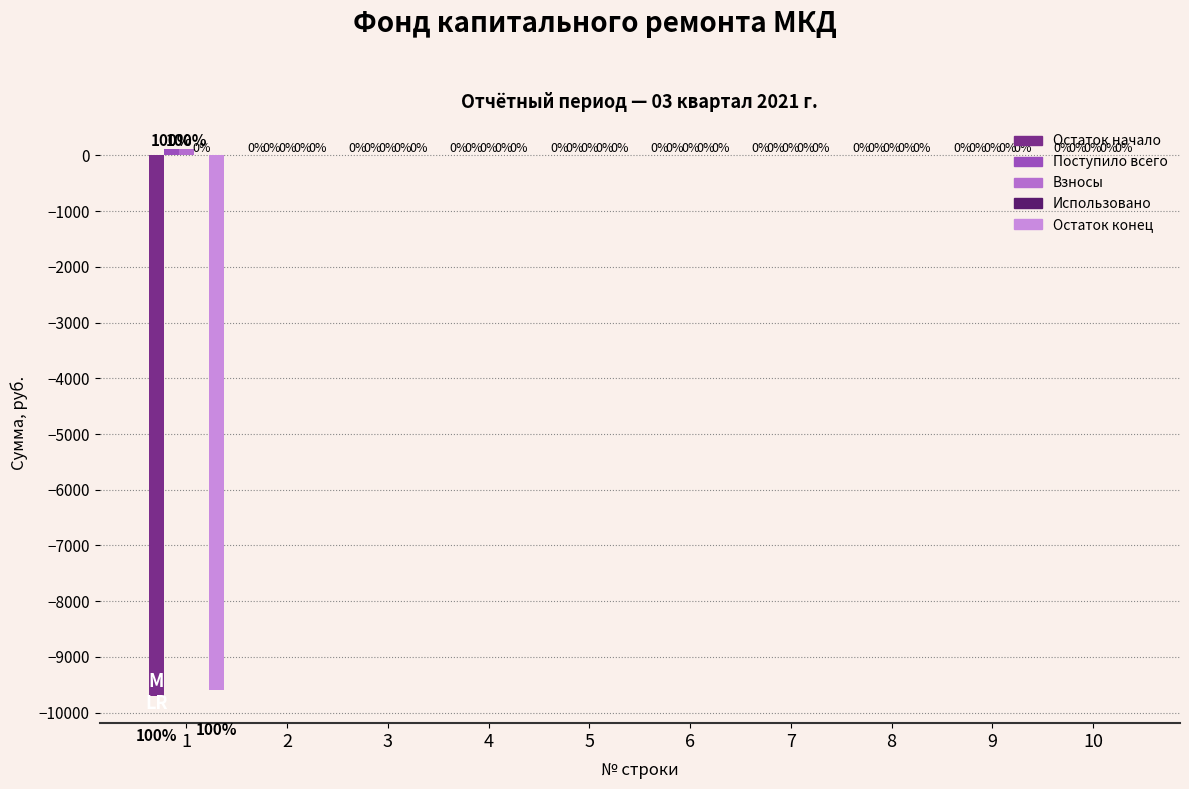

Which series has the largest total across all categories?

Поступило всего